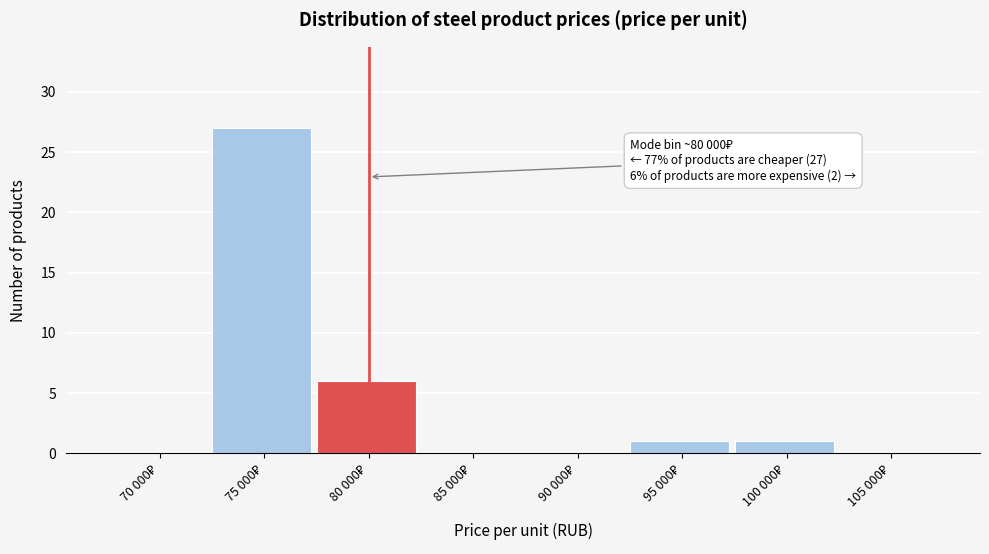

What is the maximum value shown in the chart?

27